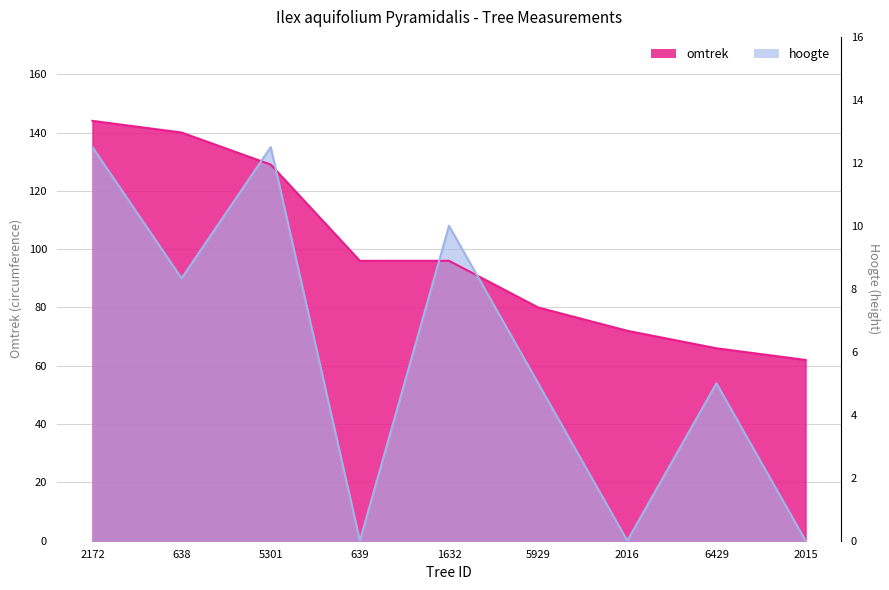

How many interior local peaks does the hoogte series have?

3